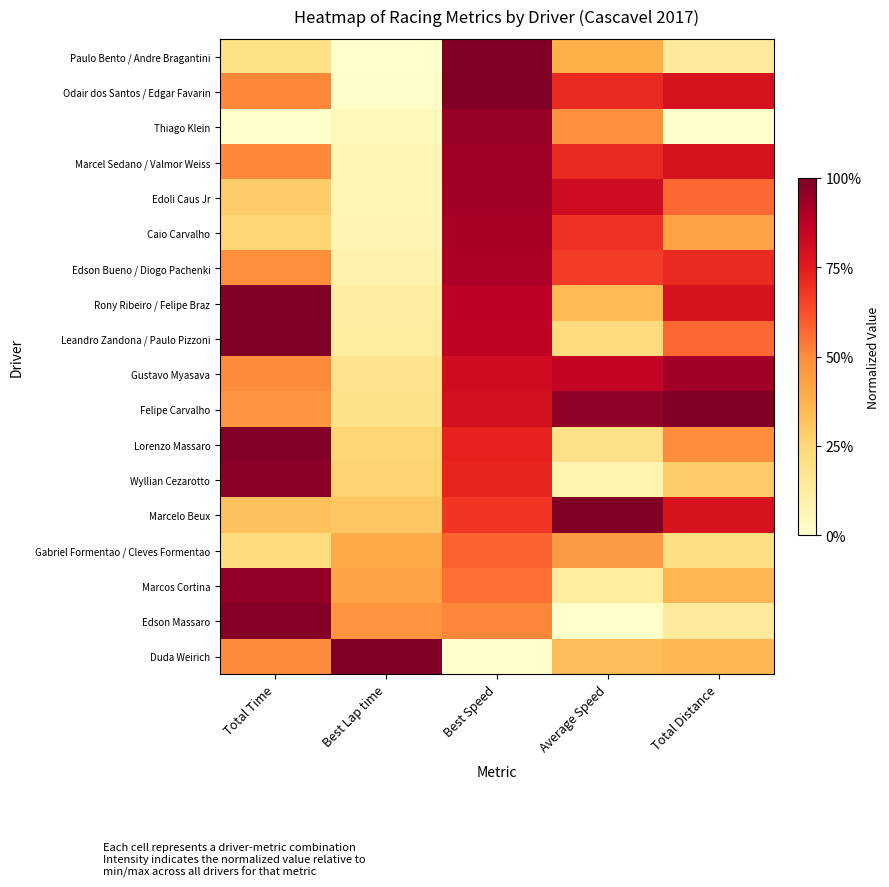

At Average Speed, list the series in order from smallest to largest.

Edson Massaro, Wyllian Cezarotto, Marcos Cortina, Lorenzo Massaro, Leandro Zandona / Paulo Pizzoni, Duda Weirich, Rony Ribeiro / Felipe Braz, Paulo Bento / Andre Bragantini, Gabriel Formentao / Cleves Formentao, Thiago Klein, Edson Bueno / Diogo Pachenki, Caio Carvalho, Odair dos Santos / Edgar Favarin, Marcel Sedano / Valmor Weiss, Edoli Caus Jr, Gustavo Myasava, Felipe Carvalho, Marcelo Beux